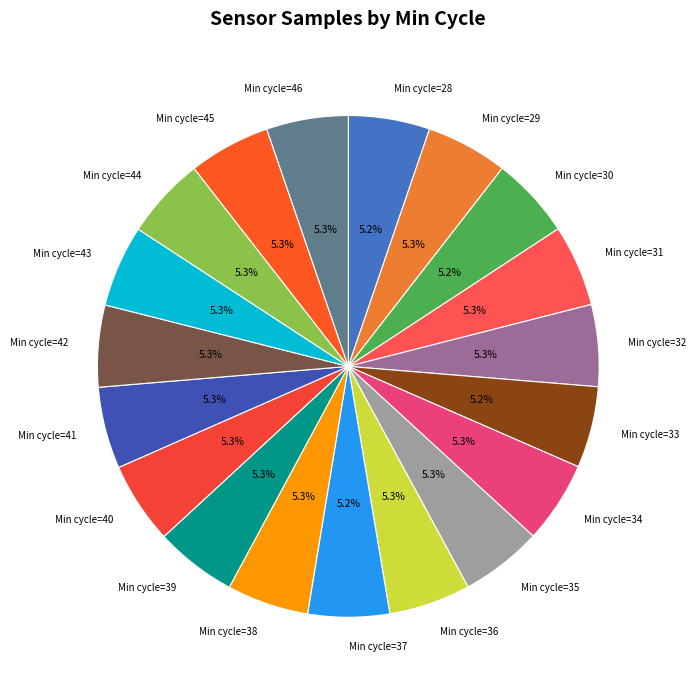

How many slices are in this pie chart?

19